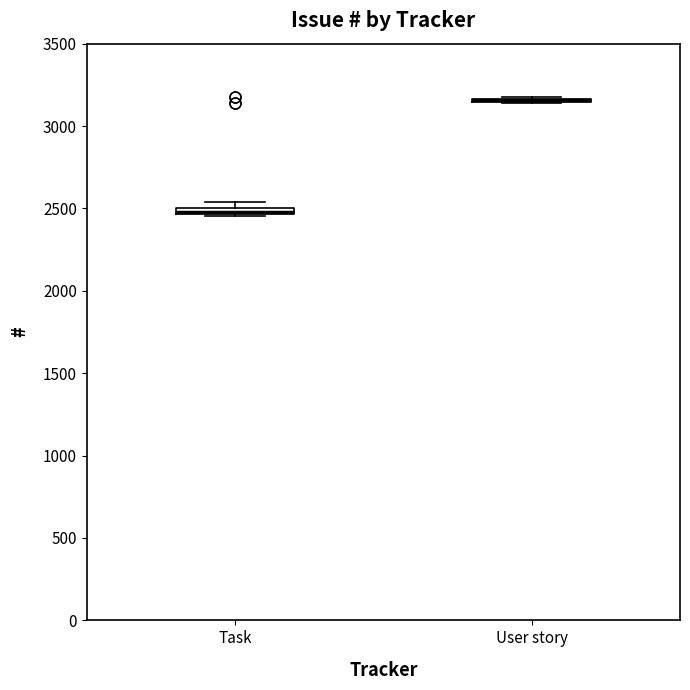

Where is the upper edge of the box for Task on the y-axis? The values are not printed on the chart, so give them approximately, as read against the axis.

2500